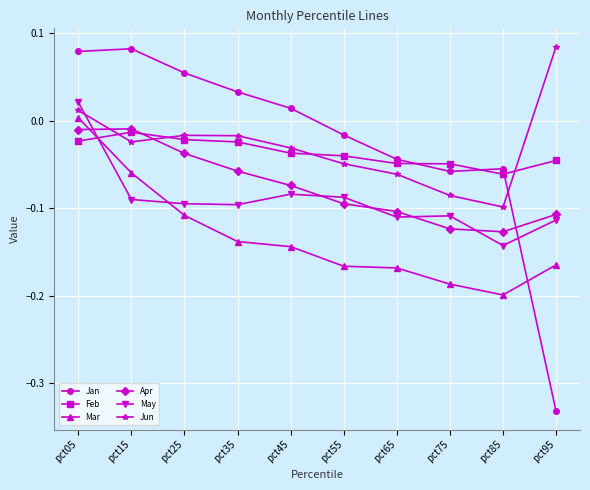

Which series ends up on top after the final intersection of Jan and Mar?

Mar